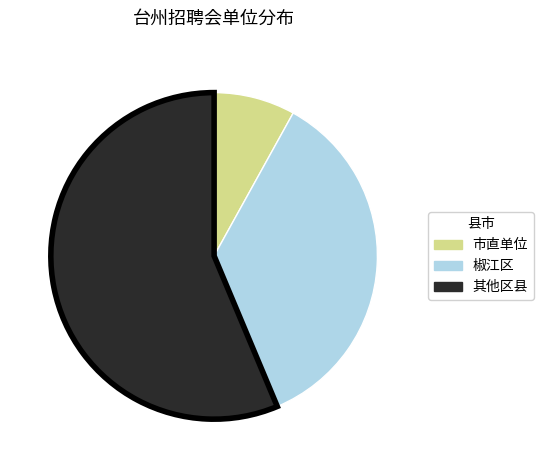

What is the smallest slice in the pie chart?

市直单位